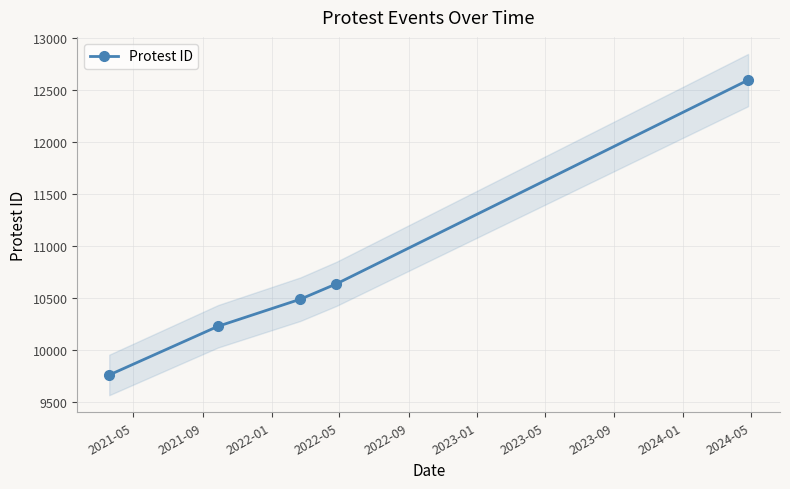

What is the maximum value for Protest ID?

12597